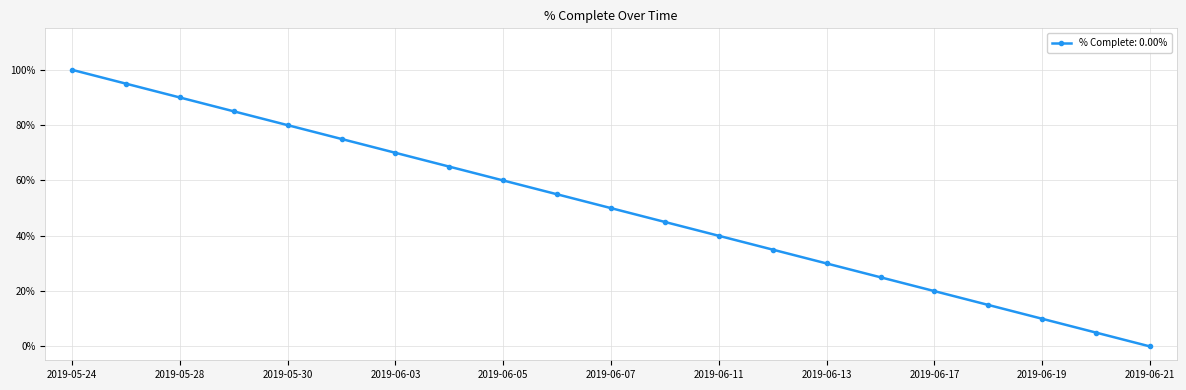

Which category has the lowest value across all series?

2019-06-21